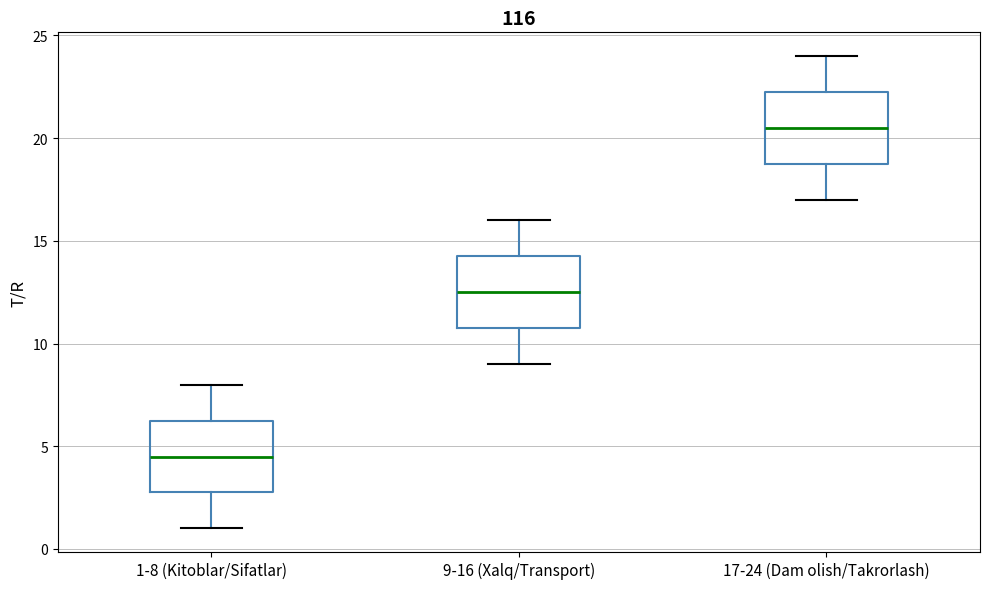

Reading left to right, transcribe this box plot: for each box, give where its median line is, the range the box spans, and where its two whiskers end, as read against the y-axis. The values are not printed on the chart, so give them approximately, as read against the axis.

1-8 (Kitoblar/Sifatlar): median 4.5, box 3.0 to 6.5, whiskers 1.0 to 8.0
9-16 (Xalq/Transport): median 12.5, box 11.0 to 14.5, whiskers 9.0 to 16.0
17-24 (Dam olish/Takrorlash): median 20.5, box 19.0 to 22.5, whiskers 17.0 to 24.0